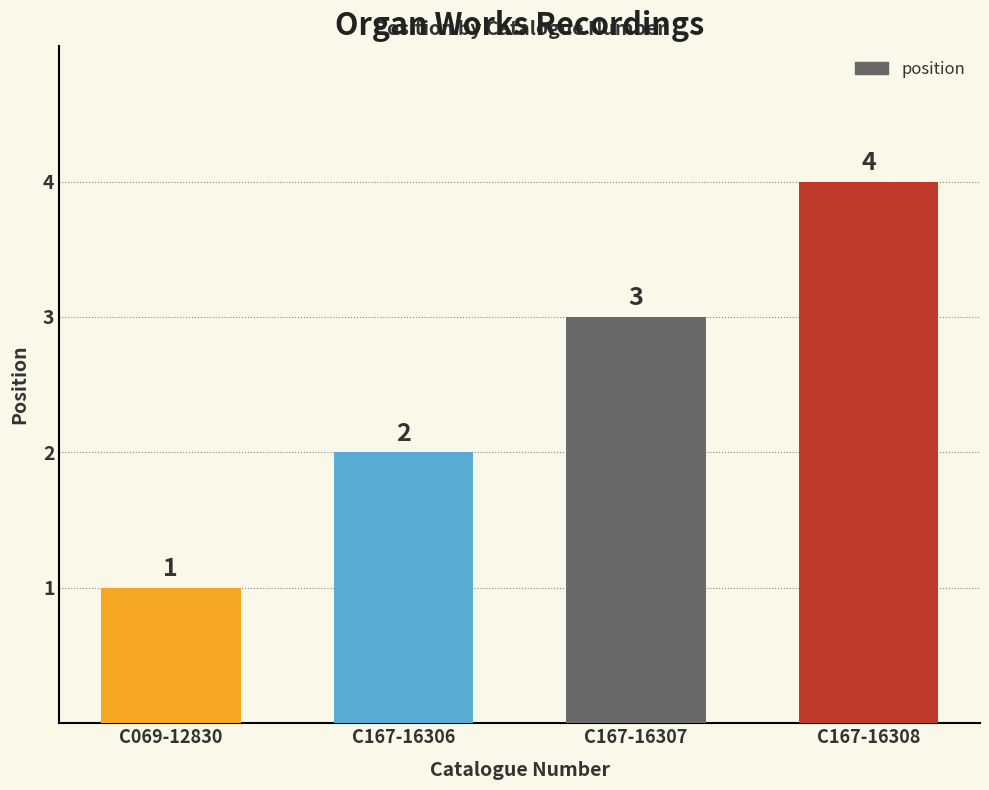

Reading left to right, extract all data points from this chart.

C069-12830=1	C167-16306=2	C167-16307=3	C167-16308=4